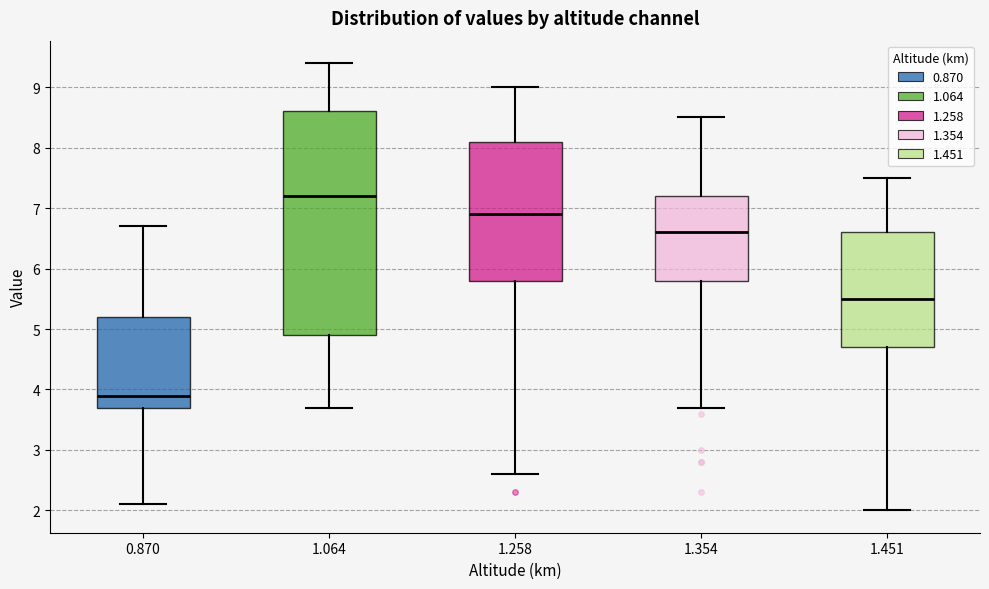

Where does the median line of the box at x = 1.064 sit on the y-axis? The values are not printed on the chart, so give them approximately, as read against the axis.

7.2